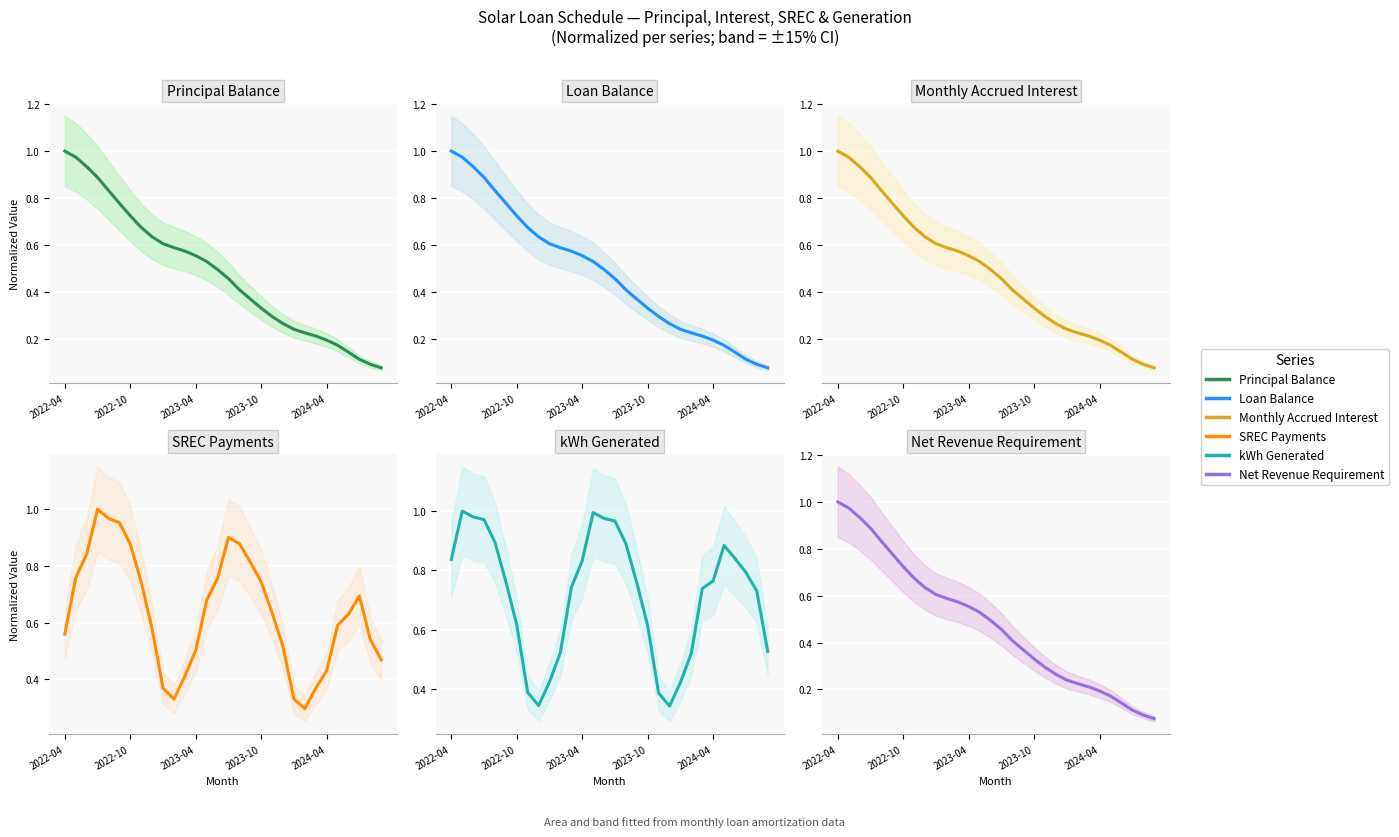

What is the maximum value shown in the chart?

1.0